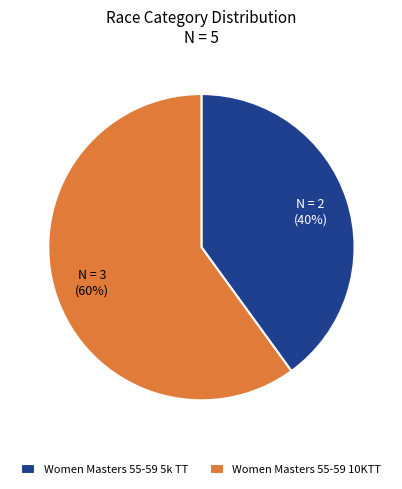

True or false: Women Masters 55-59 10KTT accounts for 60% of the total.

True